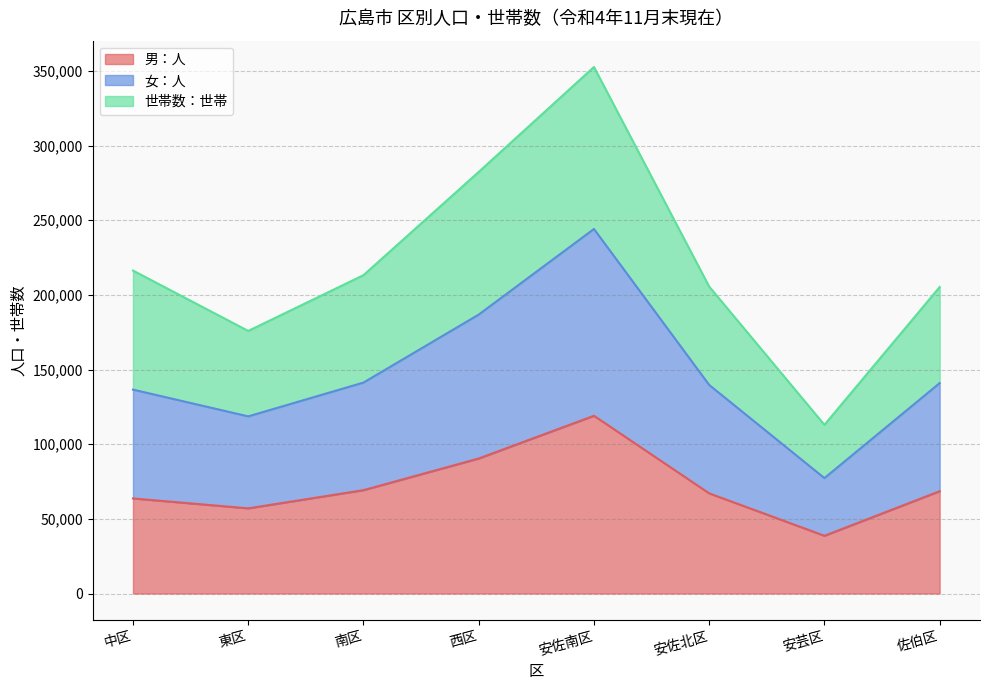

True or false: 女：人 has more than 1 interior local peaks.

False